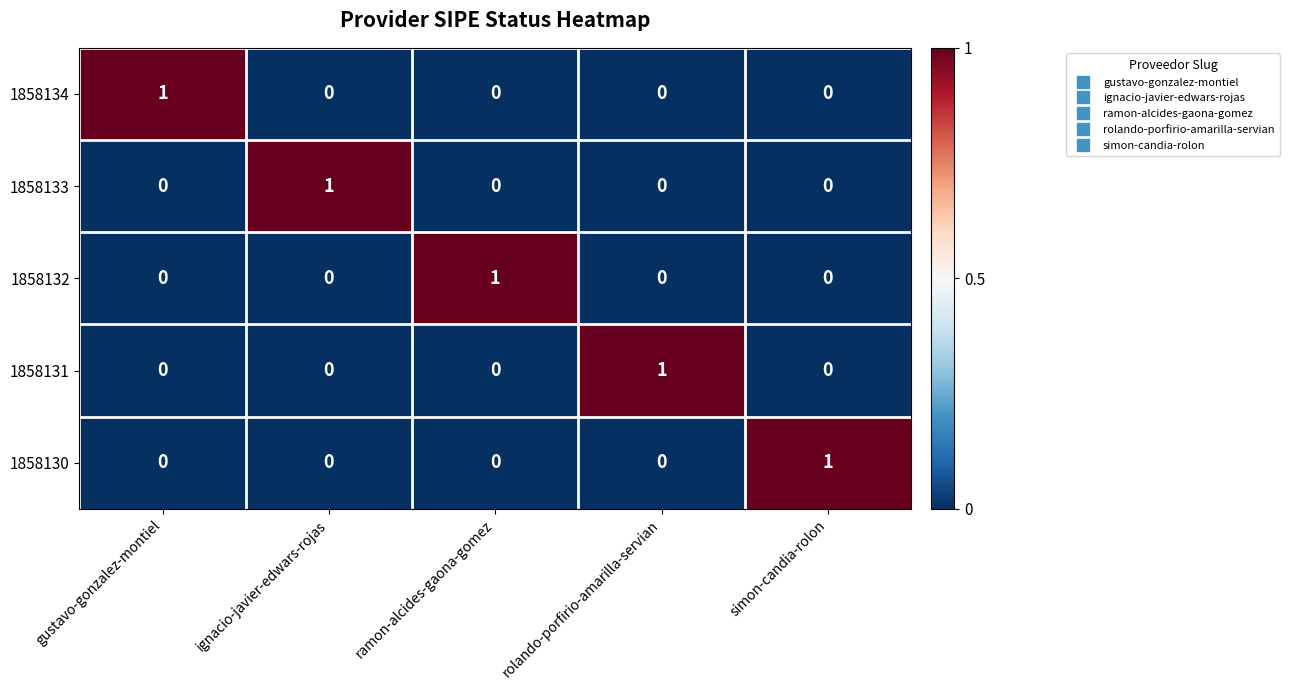

At which label does 1858133 reach its peak?

ignacio-javier-edwars-rojas